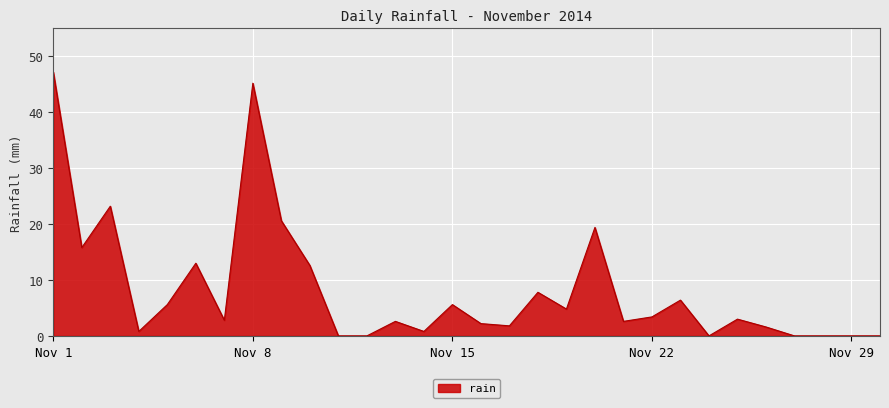

What is the maximum value shown in the chart?

47.2